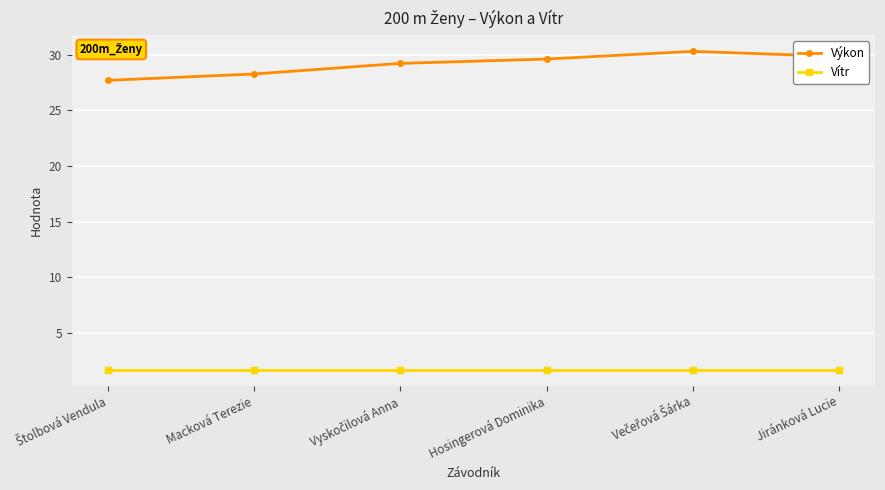

What is the average value of the Vítr series?

1.7